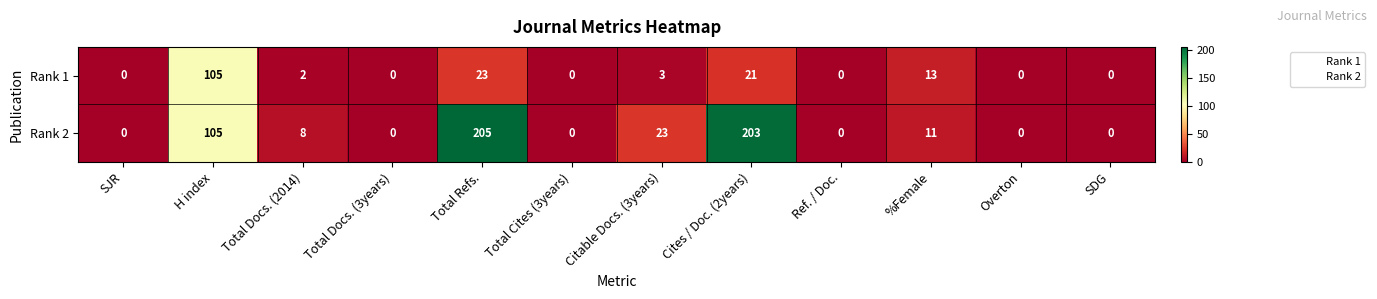

Reading left to right, transcribe all the data shown in this chart.

Rank 1: SJR=0	H index=105	Total Docs. (2014)=2	Total Docs. (3years)=0	Total Refs.=23	Total Cites (3years)=0	Citable Docs. (3years)=3	Cites / Doc. (2years)=21	Ref. / Doc.=0	%Female=13	Overton=0	SDG=0
Rank 2: SJR=0	H index=105	Total Docs. (2014)=8	Total Docs. (3years)=0	Total Refs.=205	Total Cites (3years)=0	Citable Docs. (3years)=23	Cites / Doc. (2years)=203	Ref. / Doc.=0	%Female=11	Overton=0	SDG=0